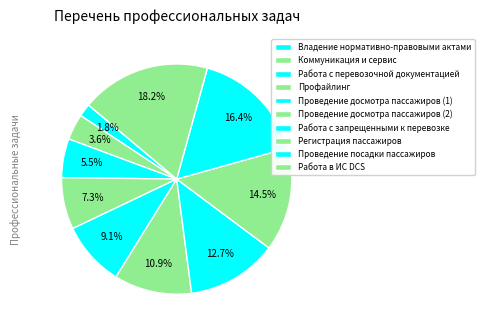

What percentage do Проведение досмотра пассажиров (2) and Работа с запрещенными к перевозке together represent?

23.6%